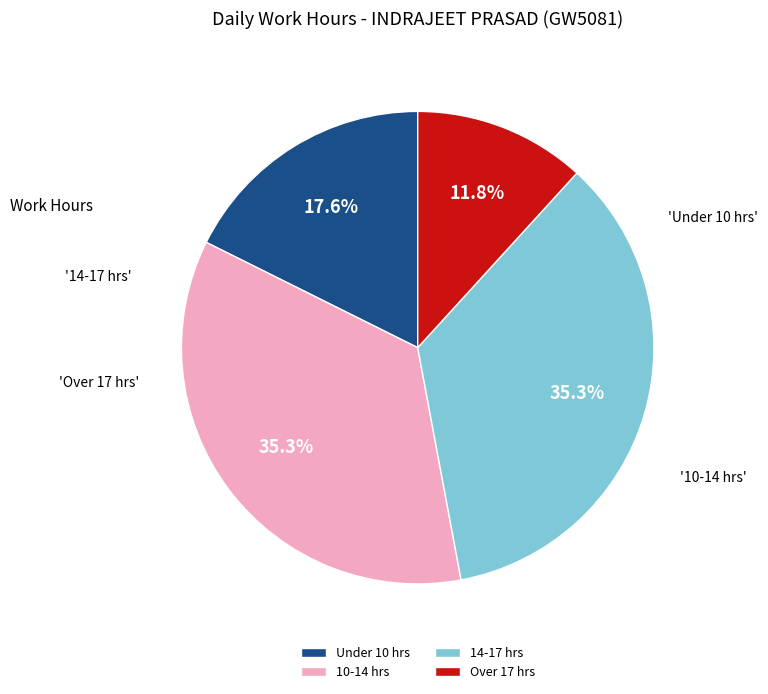

Combined, what portion of the pie is Under 10 hrs and 14-17 hrs?

52.9%